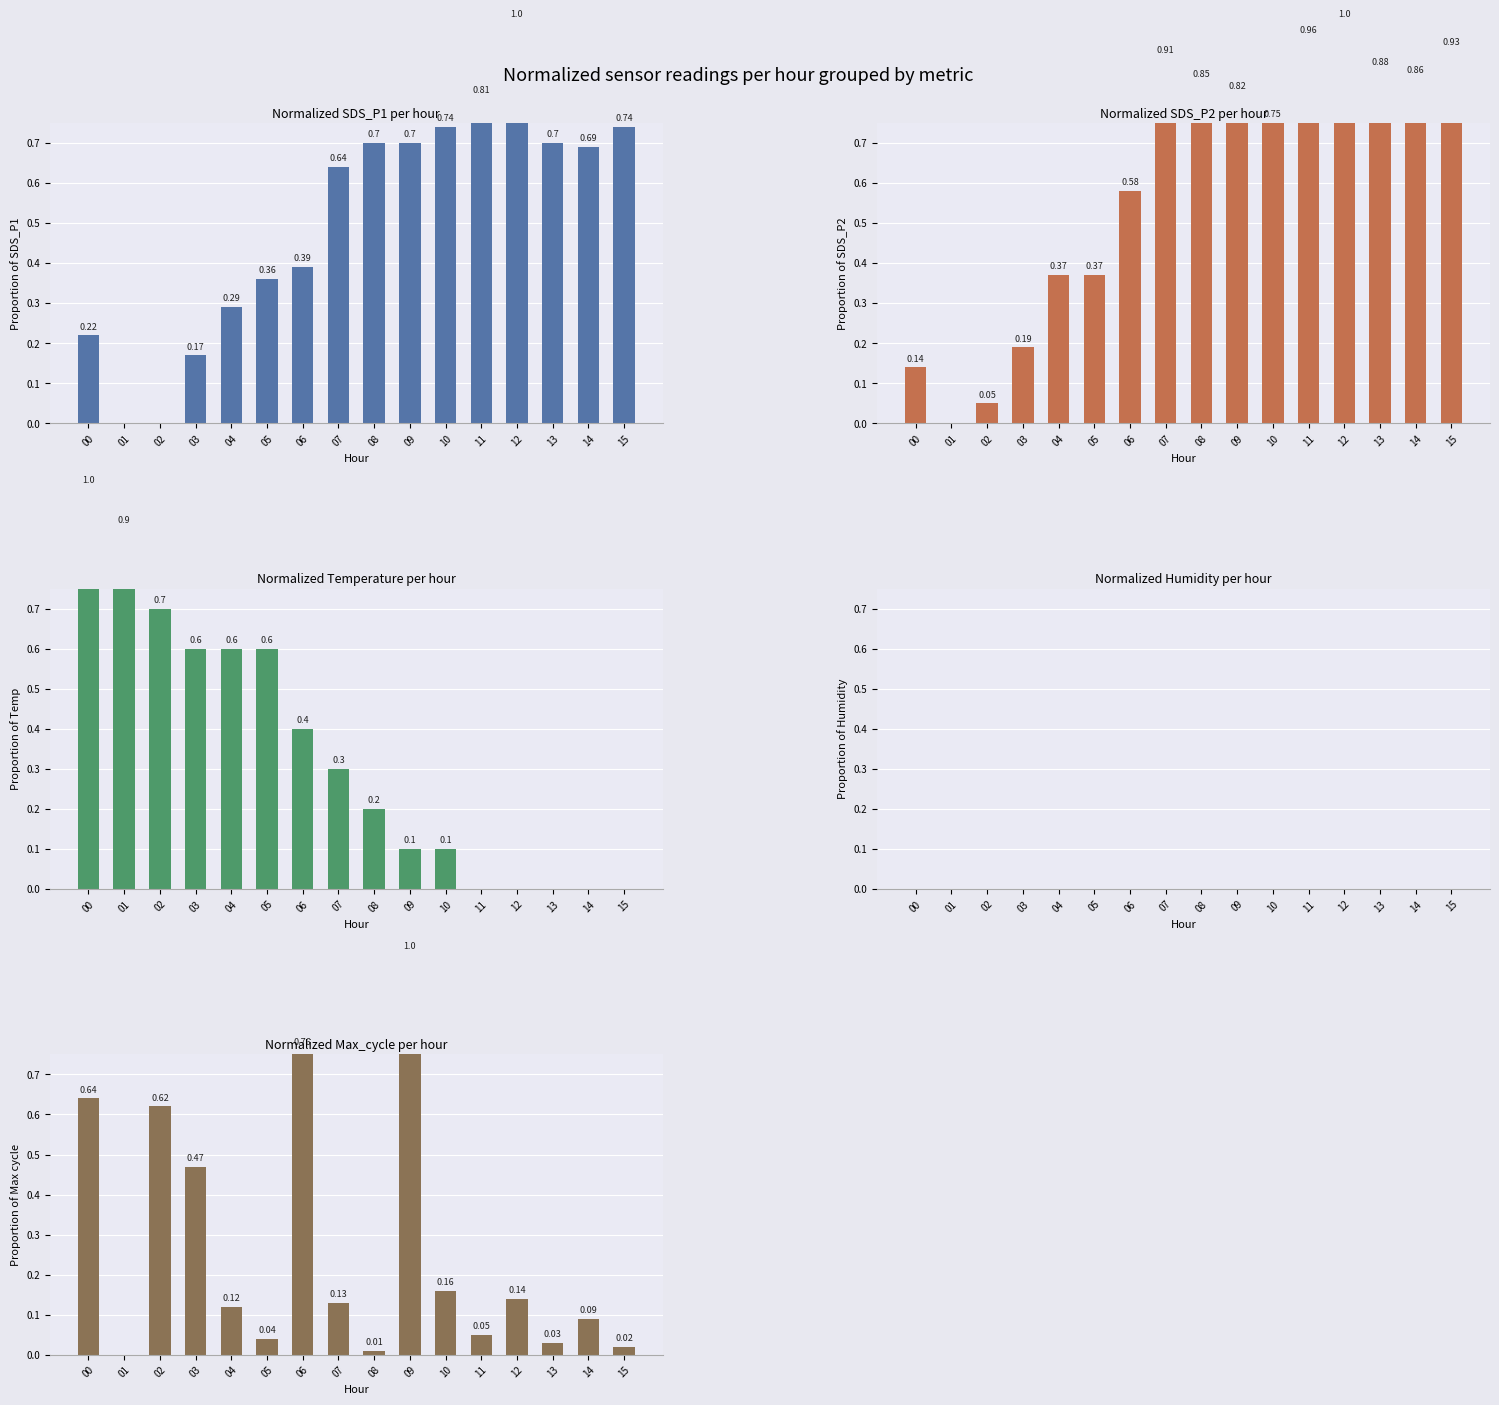

Is the value of SDS_P1 at 10 greater than the value of Temp at 11?

Yes